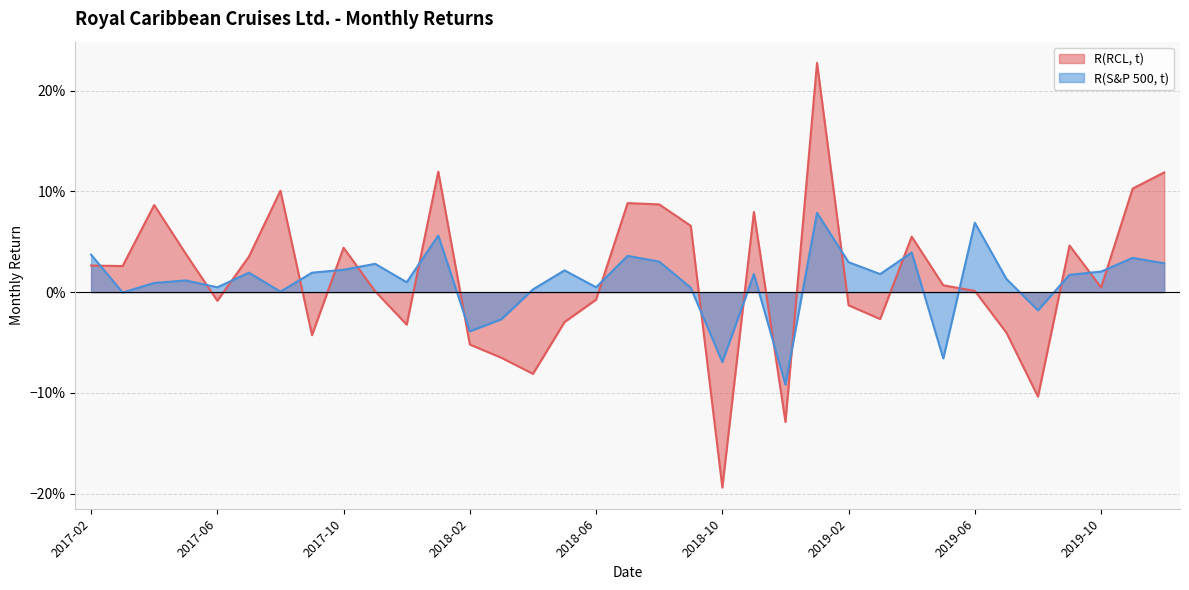

Rank the categories by R(RCL, t) value from highest to lowest.

2019-01, 2018-01, 2019-12, 2019-11, 2017-08, 2018-07, 2018-08, 2017-04, 2018-11, 2018-09, 2019-04, 2019-09, 2017-10, 2017-05, 2017-07, 2017-02, 2017-03, 2019-05, 2019-10, 2019-06, 2017-11, 2018-06, 2017-06, 2019-02, 2019-03, 2018-05, 2017-12, 2019-07, 2017-09, 2018-02, 2018-03, 2018-04, 2019-08, 2018-12, 2018-10